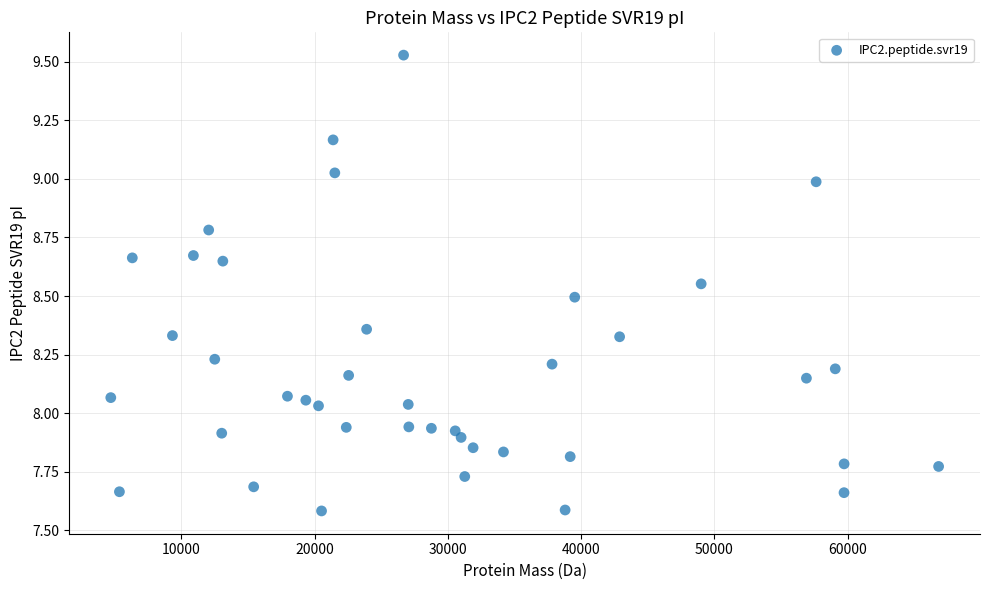

What is the range of X values (max minus min)?

62121.3